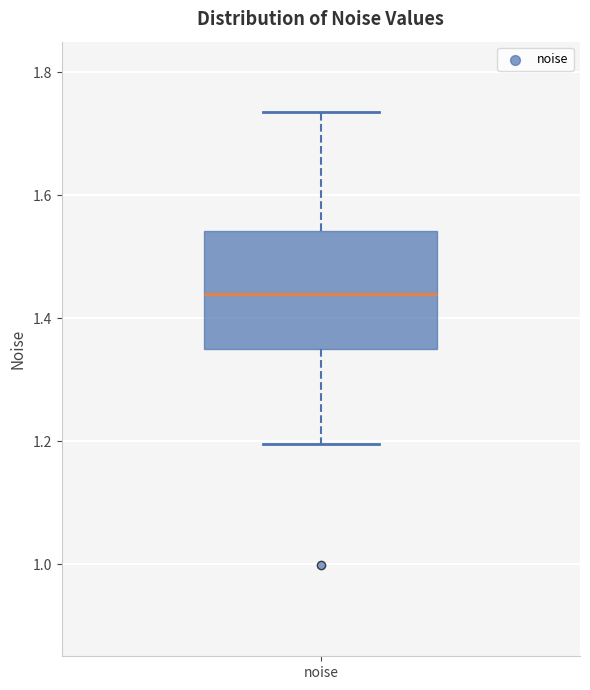

Where does the upper whisker of the box for noise end on the y-axis? The values are not printed on the chart, so give them approximately, as read against the axis.

1.74